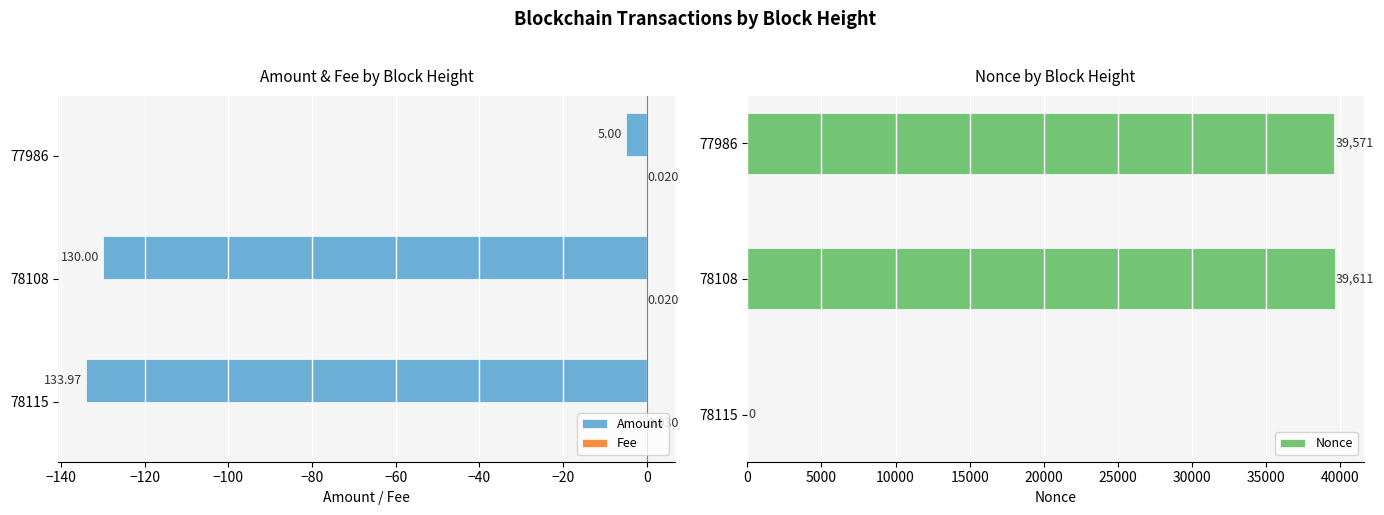

The value of Nonce at 77986 is 53149. True or false?

False